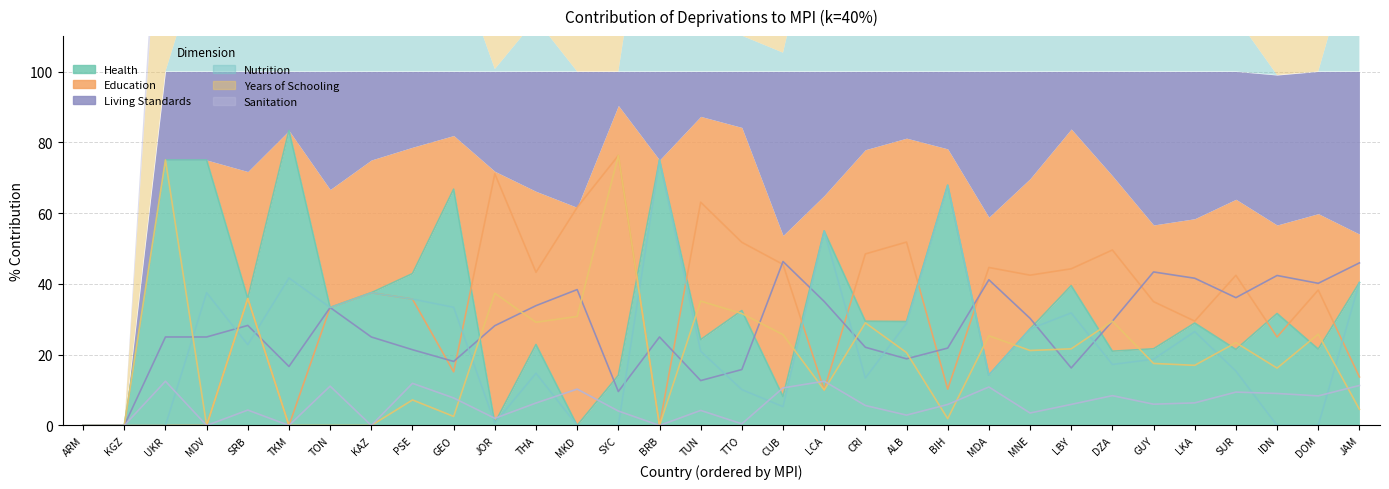

What is the value of the Education point at the 23rd from the left?

44.6